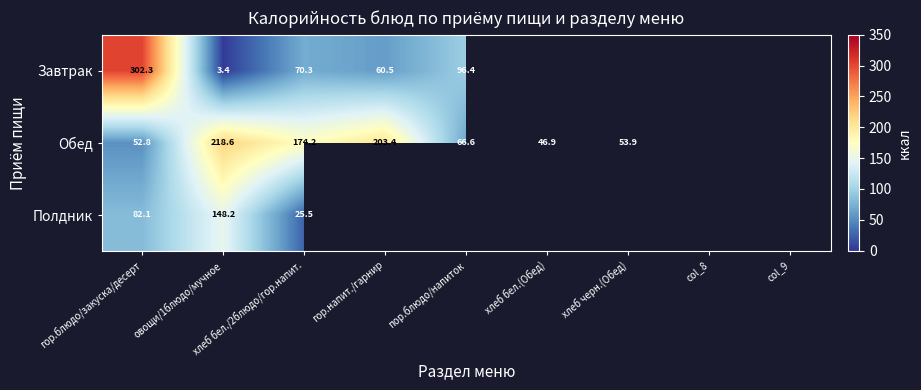

True or false: Полдник has a value of 82.1 at гор.блюдо/закуска/десерт.

True